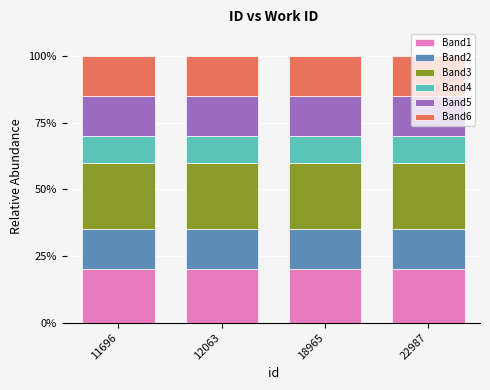

What is the total value across all series at 11696?

100